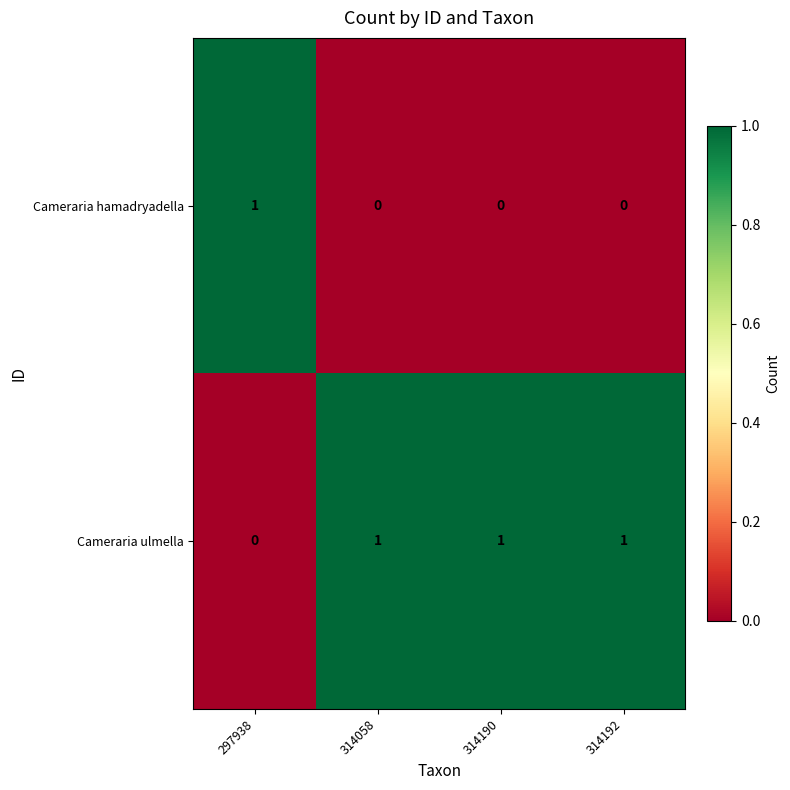

Which series has the largest total across all categories?

Cameraria ulmella